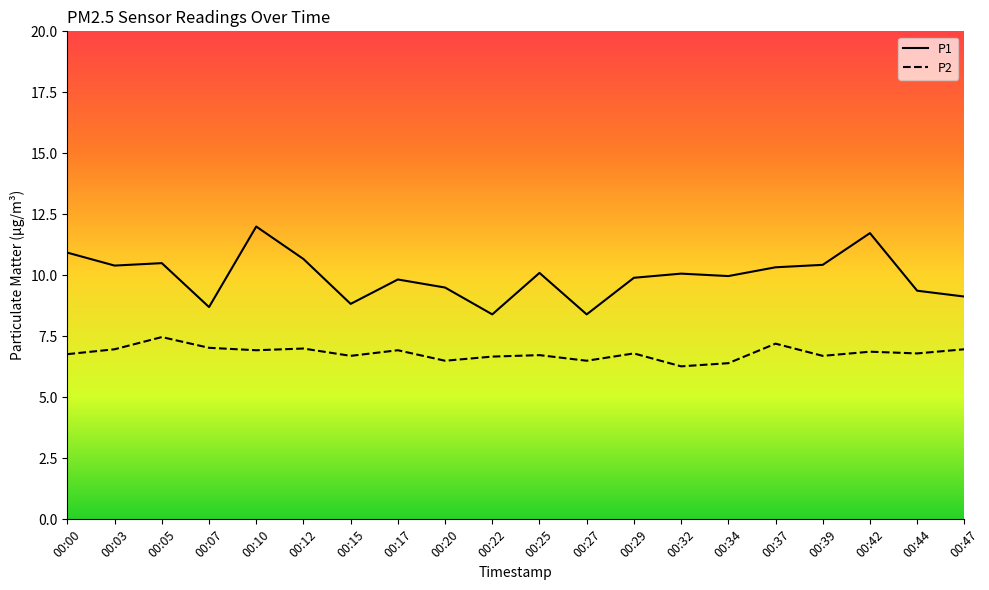

At which category is the sum across all series the highest?

00:10